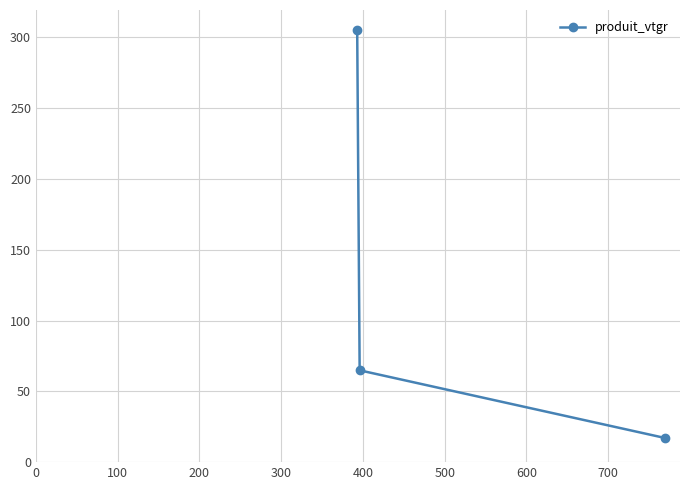

What is the value of the 3rd point from the left?

17.1